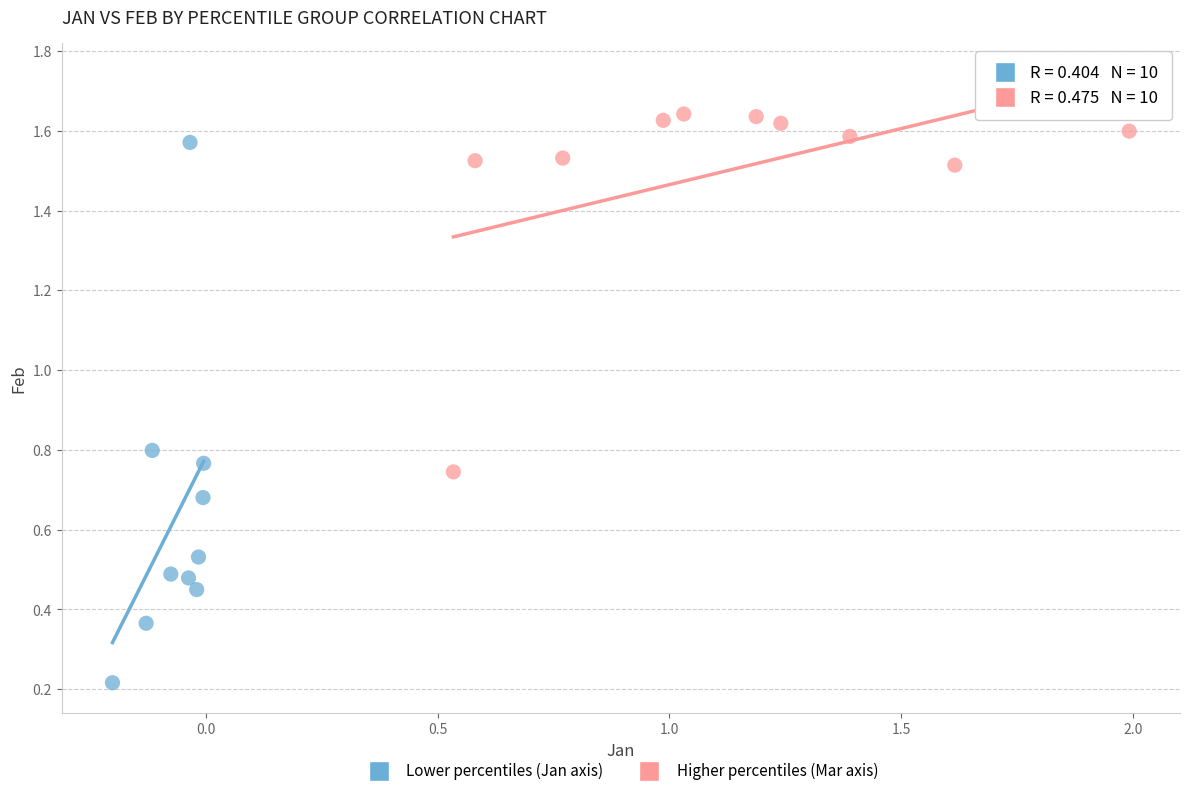

Which series reaches the maximum Y coordinate?

Higher percentiles (Mar axis)